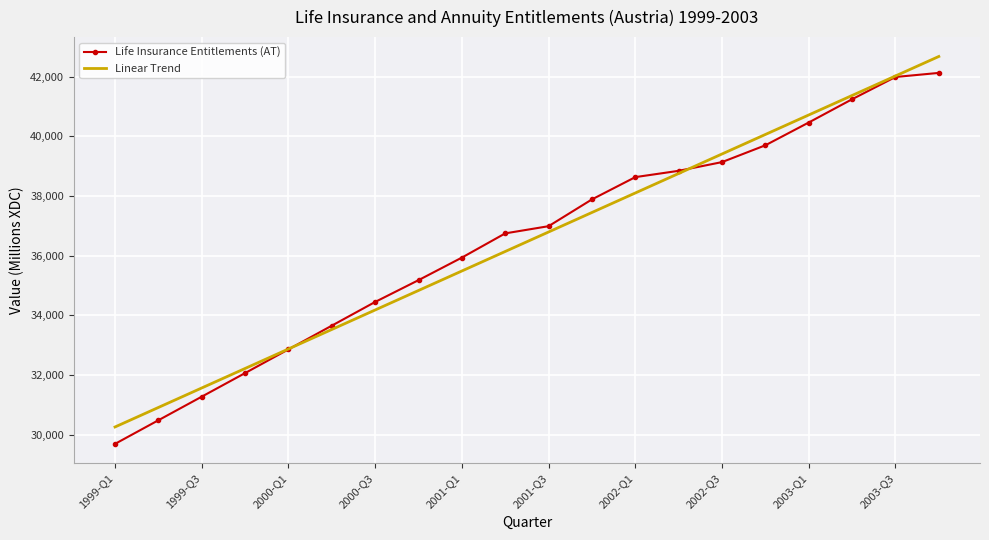

Which series has the largest range (max minus min)?

Life Insurance Entitlements (AT)